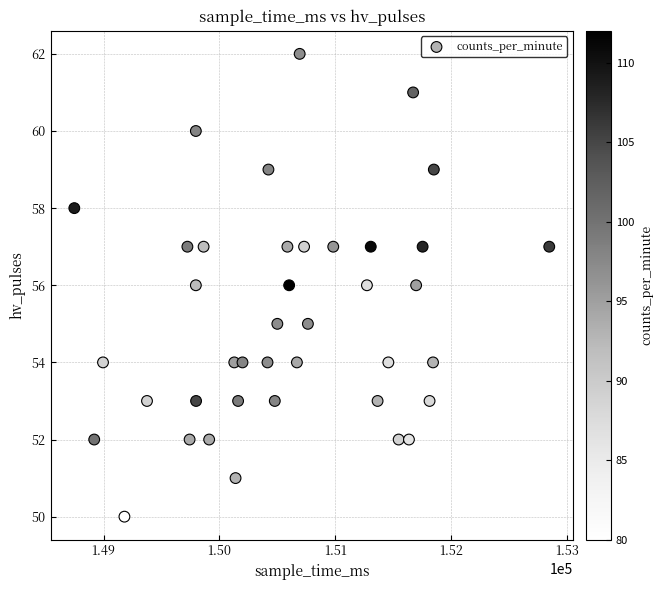

What is the range of X values (max minus min)?

4103